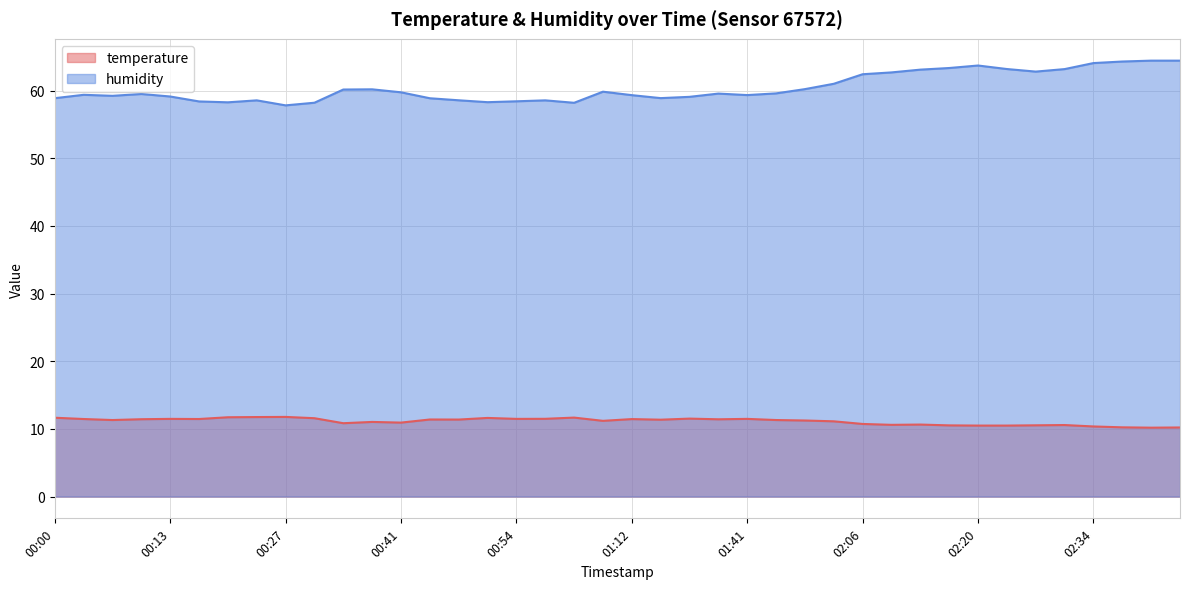

Which series changed the most between 01:30 and 02:24?

humidity